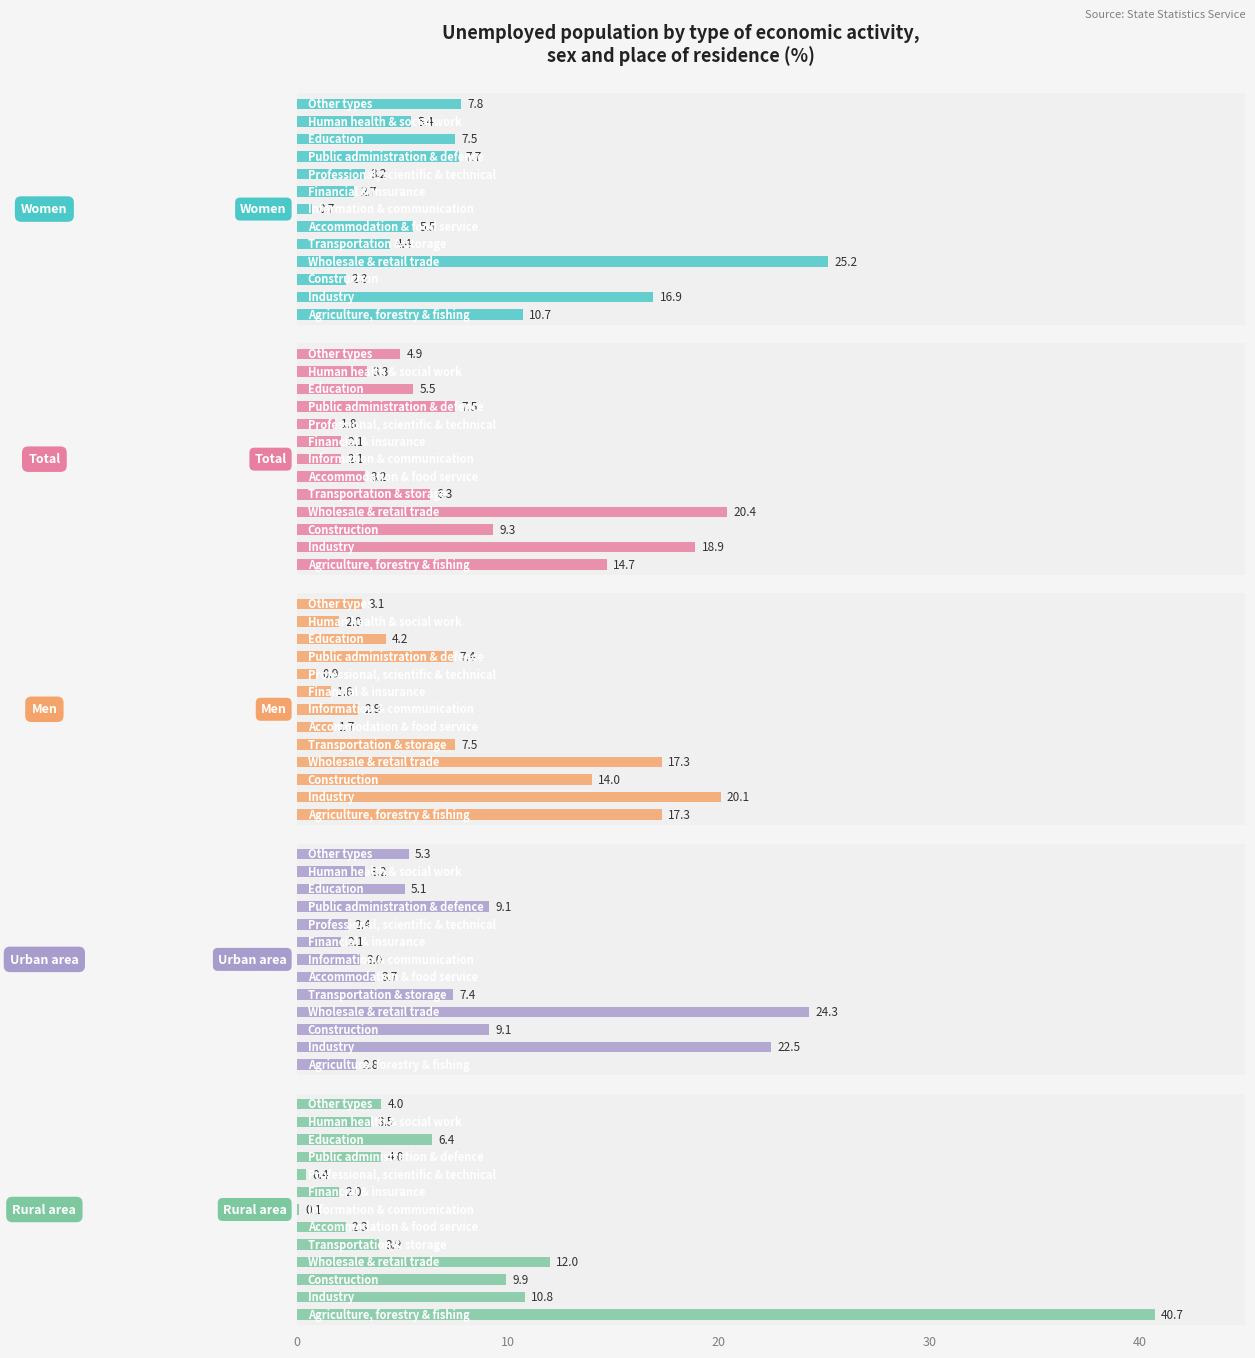

What is the difference between the maximum and minimum values in the Women series?

24.5